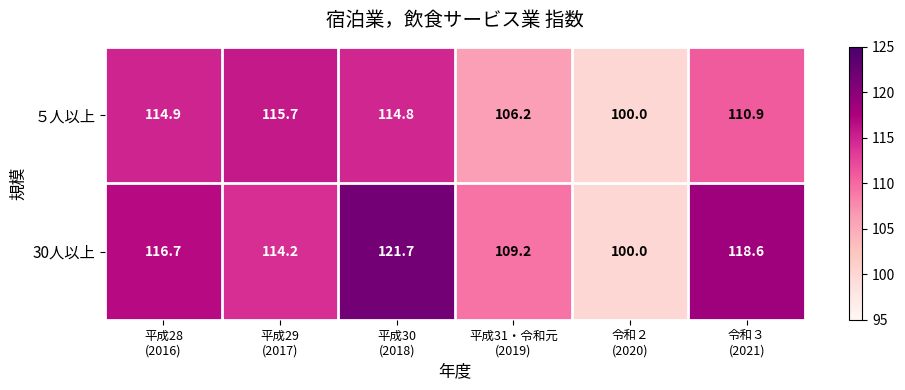

How many data points does each series have?

6